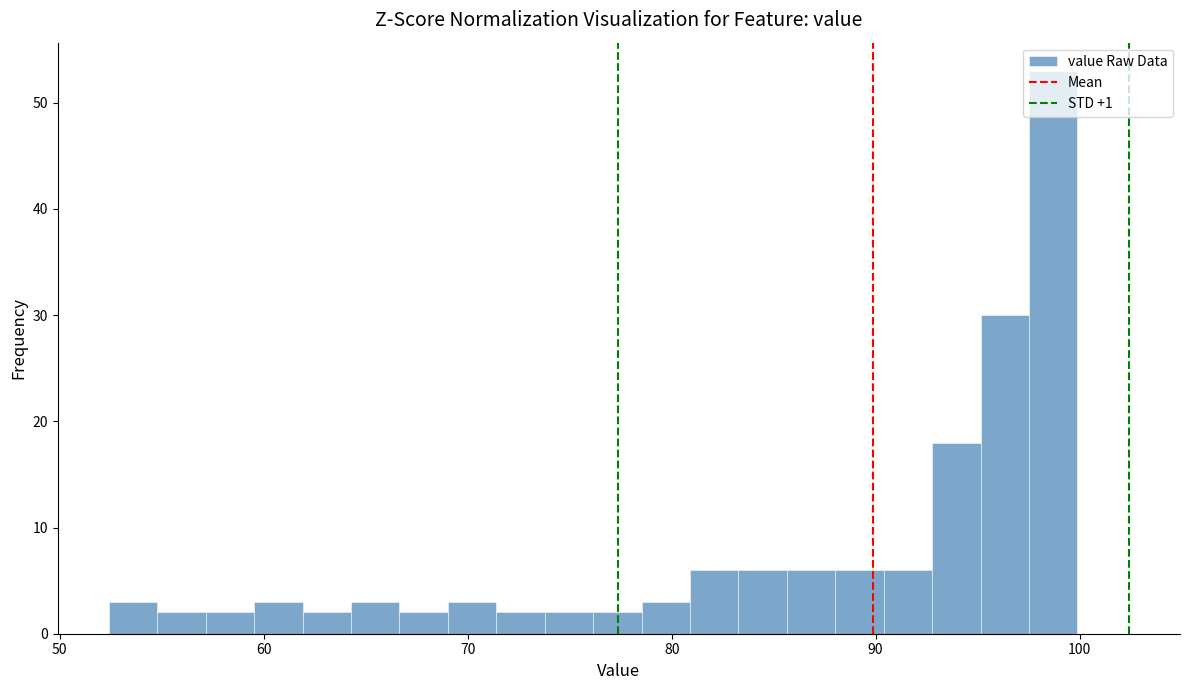

Around what value on the x-axis is the tallest bar? Give the approximate position of its centre, as read against the axis.

99